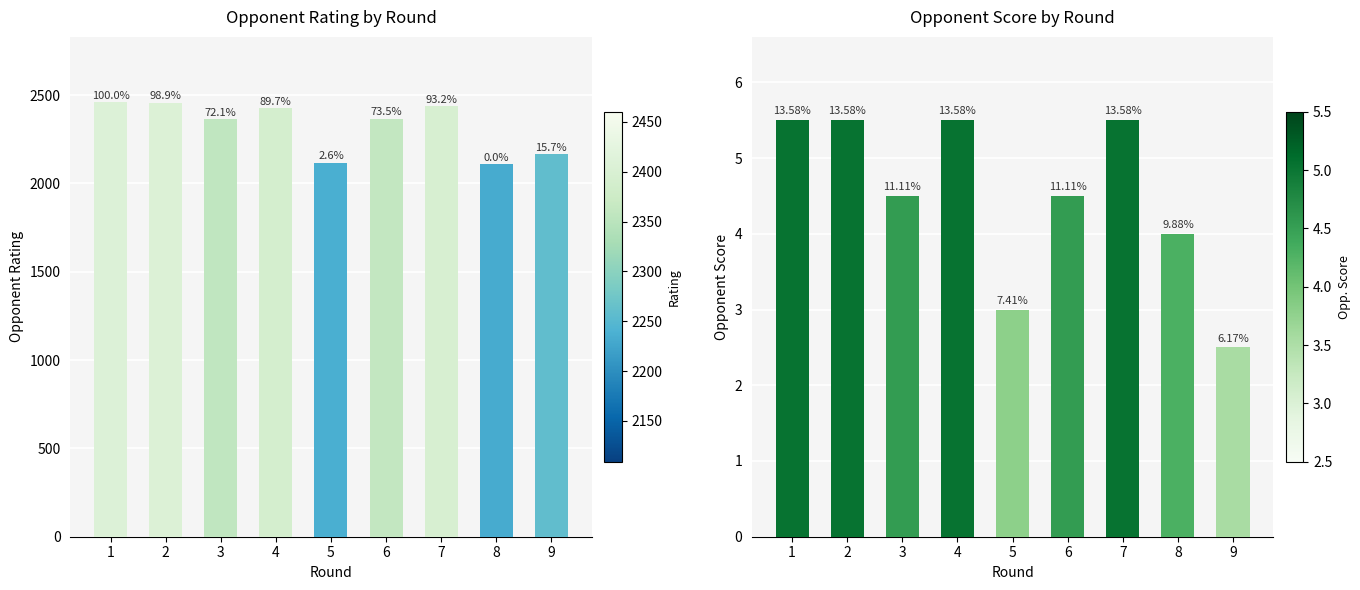

Rank the series by their maximum value, from lowest to highest.

Opponent Points, Rating